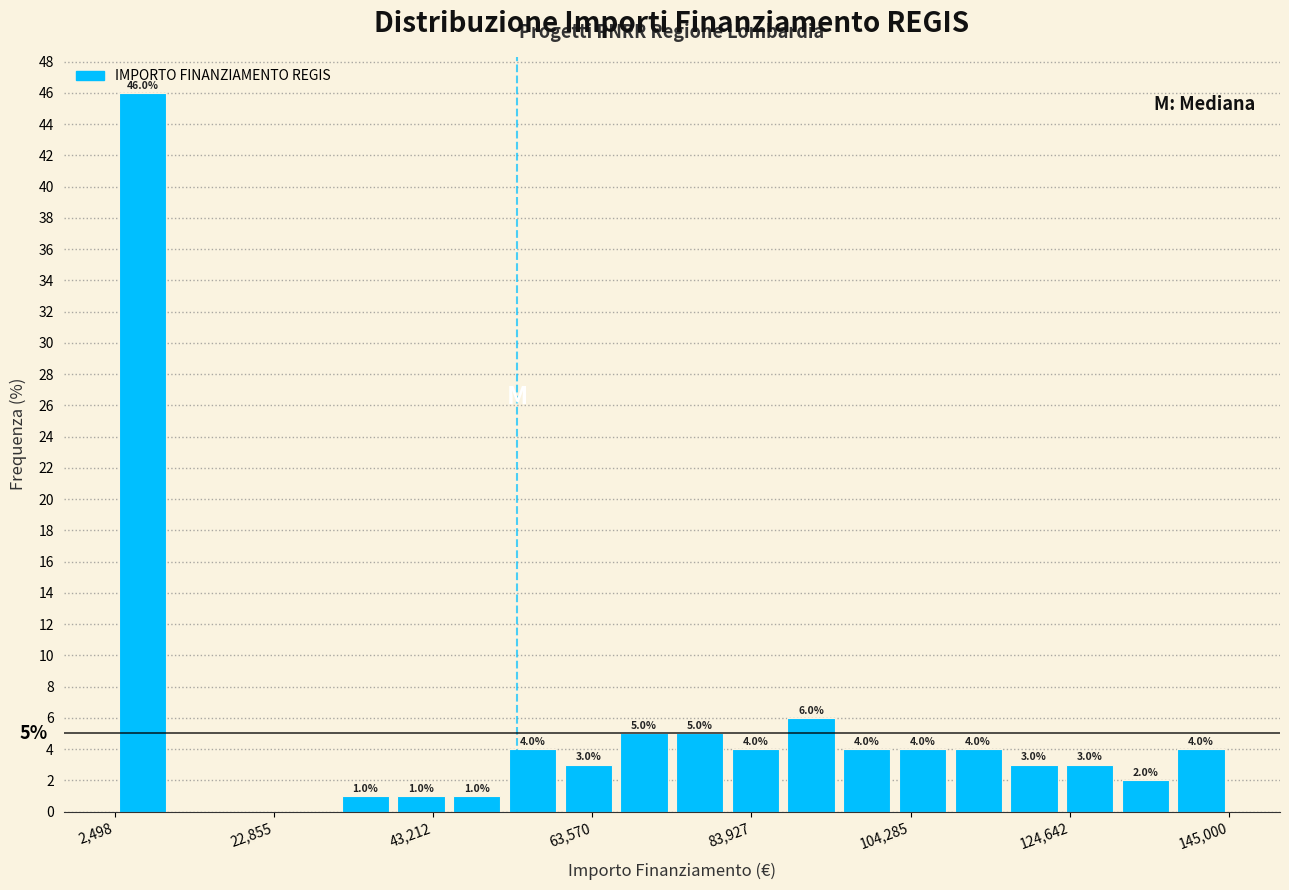

Read against the x-axis, roughly where is the centre of the tallest bar?

5000